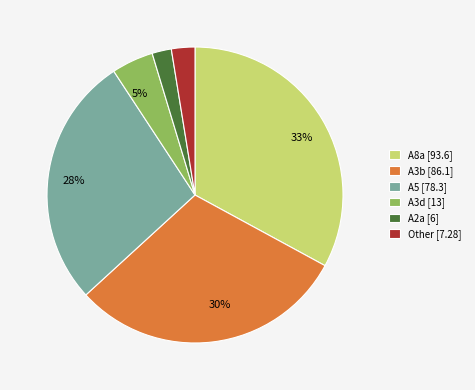

What is the largest slice in the pie chart?

A8a [93.6]